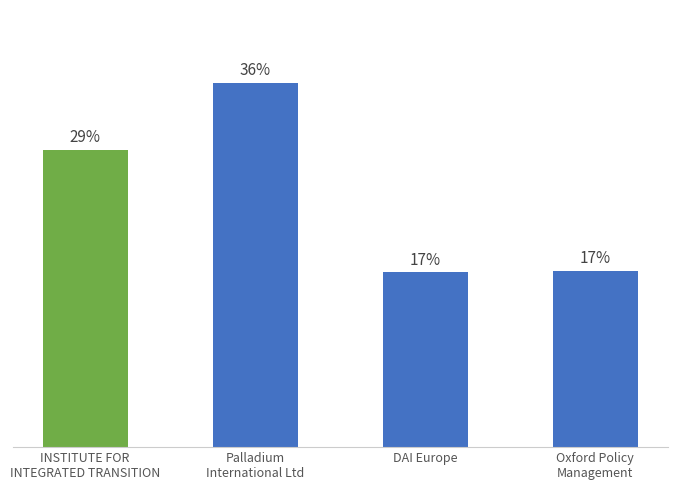

What position from the left is Palladium
International Ltd?

2